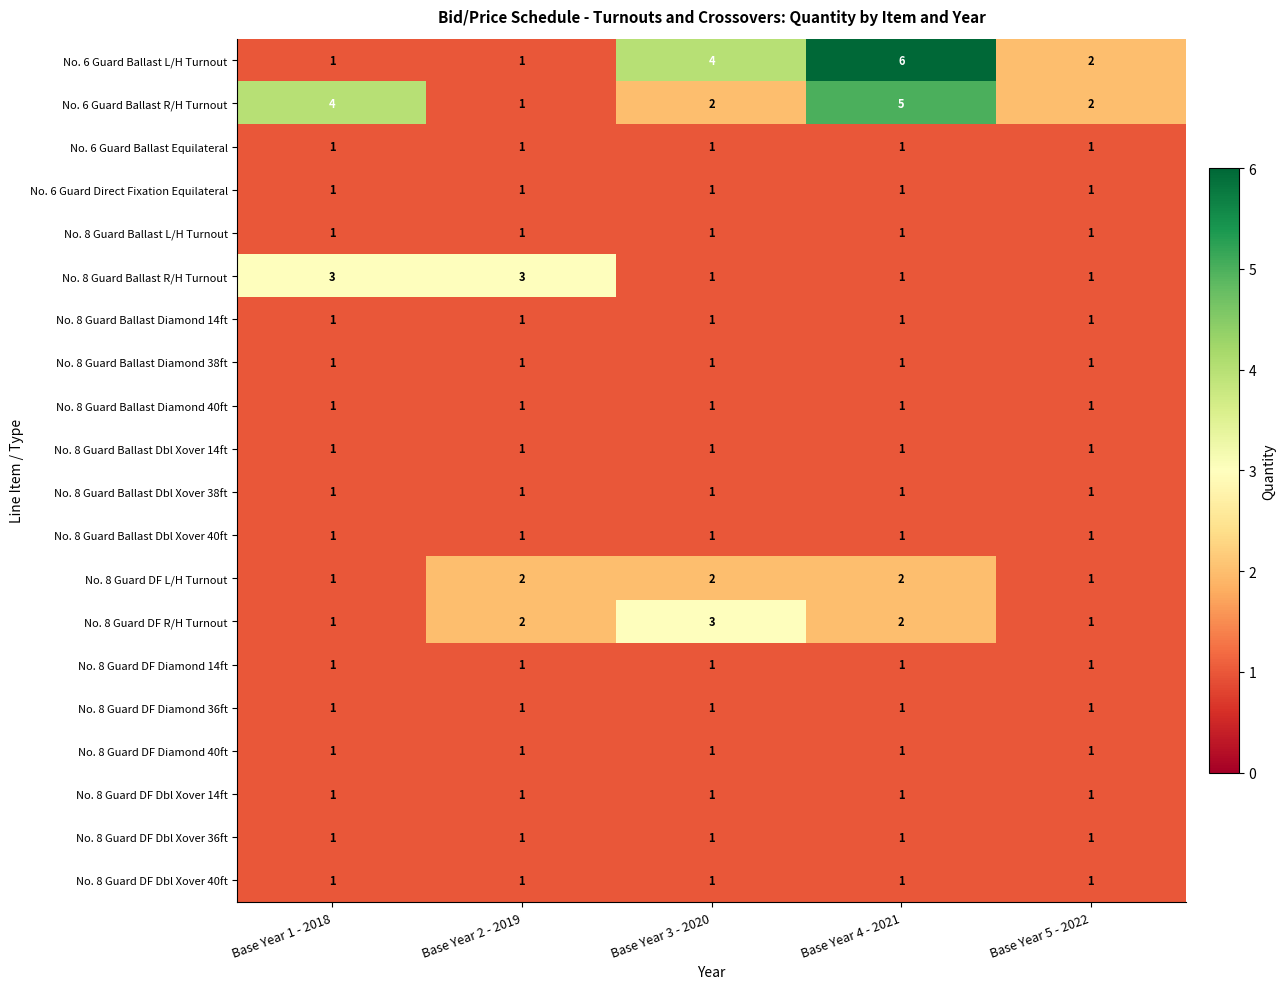

At which category is the sum across all series the highest?

Base Year 4 - 2021